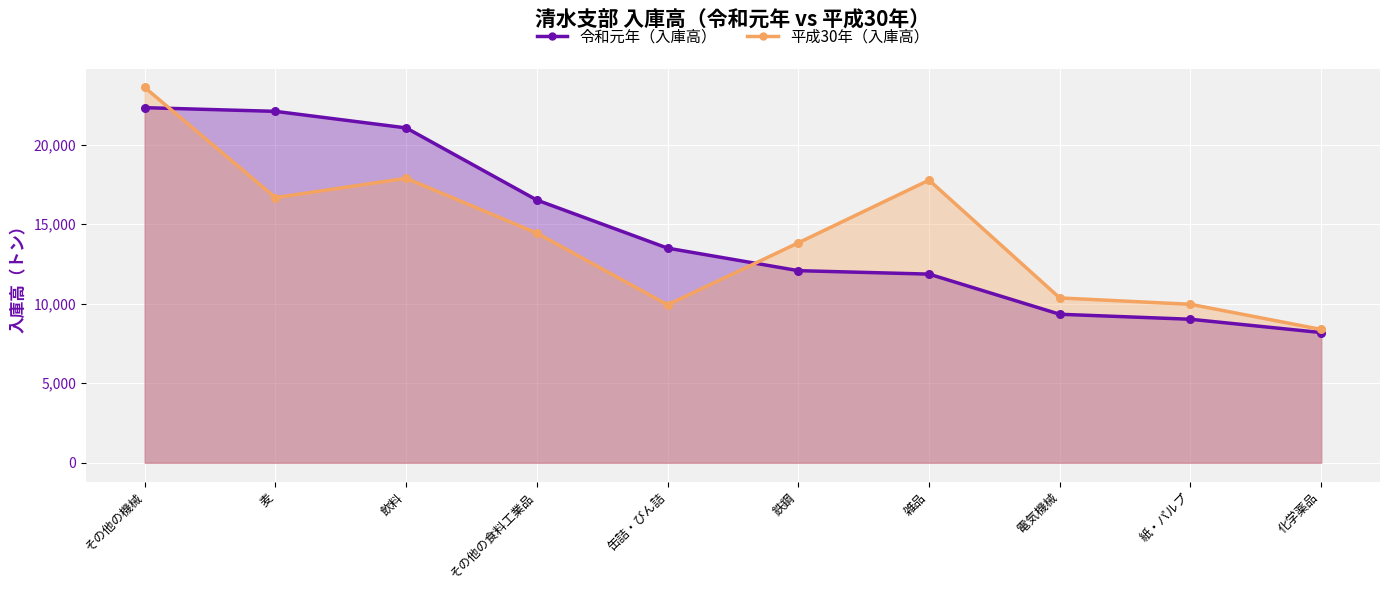

Which series has the largest total across all categories?

令和元年（入庫高）